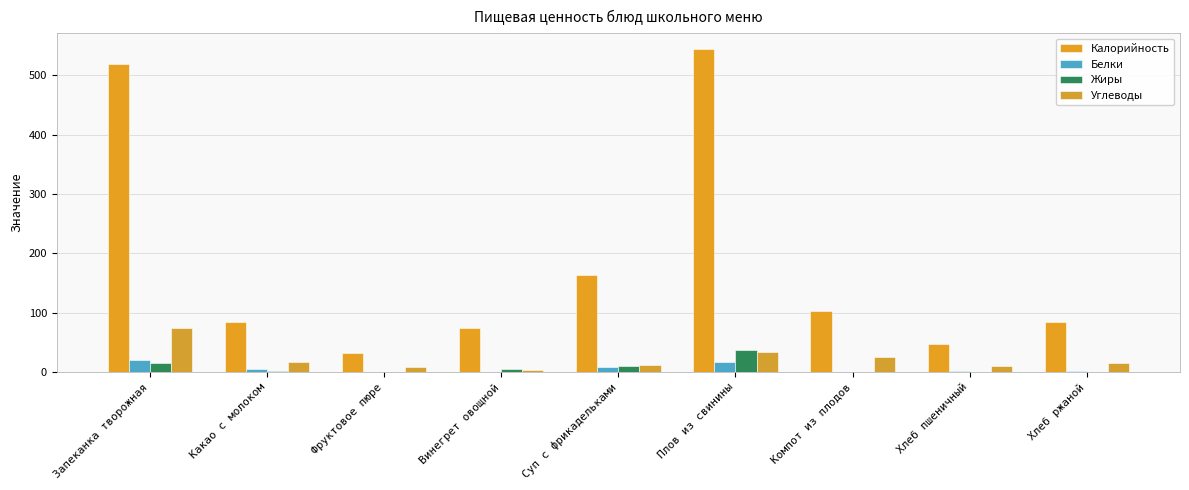

What value does the Калорийность series have at Фруктовое пюре?

32.4